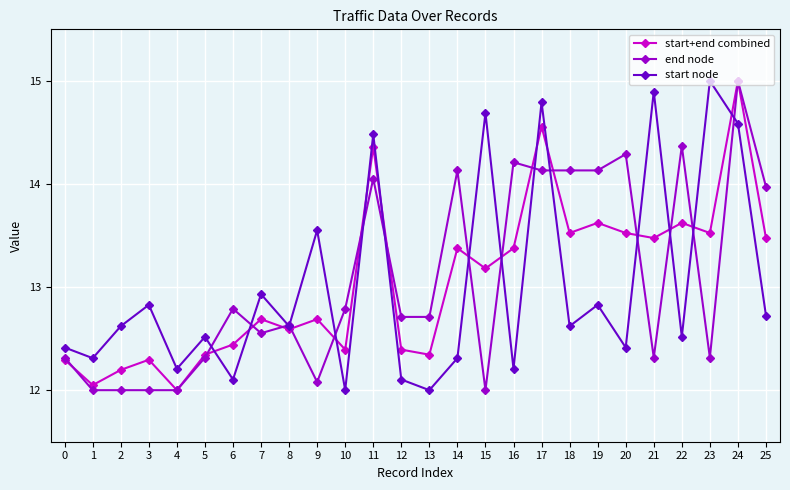

Does the chart display data point markers on the line(s)?

Yes